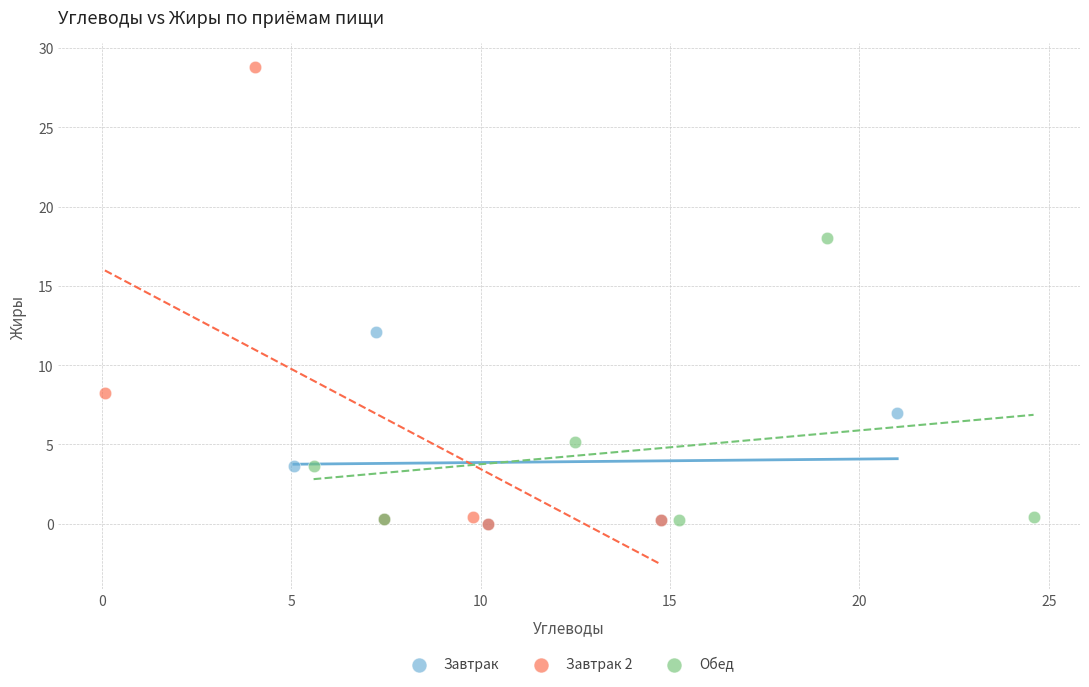

Which series contains the highest Y value?

Завтрак 2